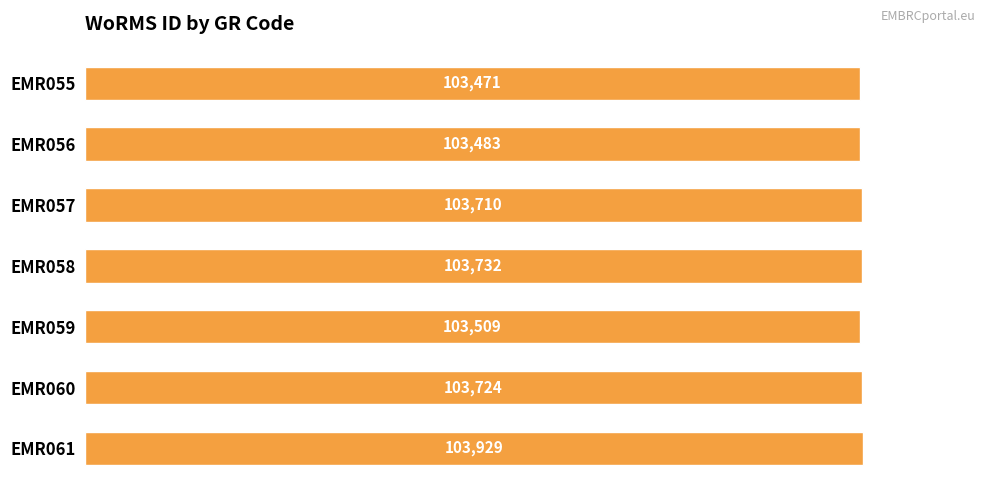

Reading top to bottom, transcribe all the data shown in this chart.

EMR055=103471	EMR056=103483	EMR057=103710	EMR058=103732	EMR059=103509	EMR060=103724	EMR061=103929